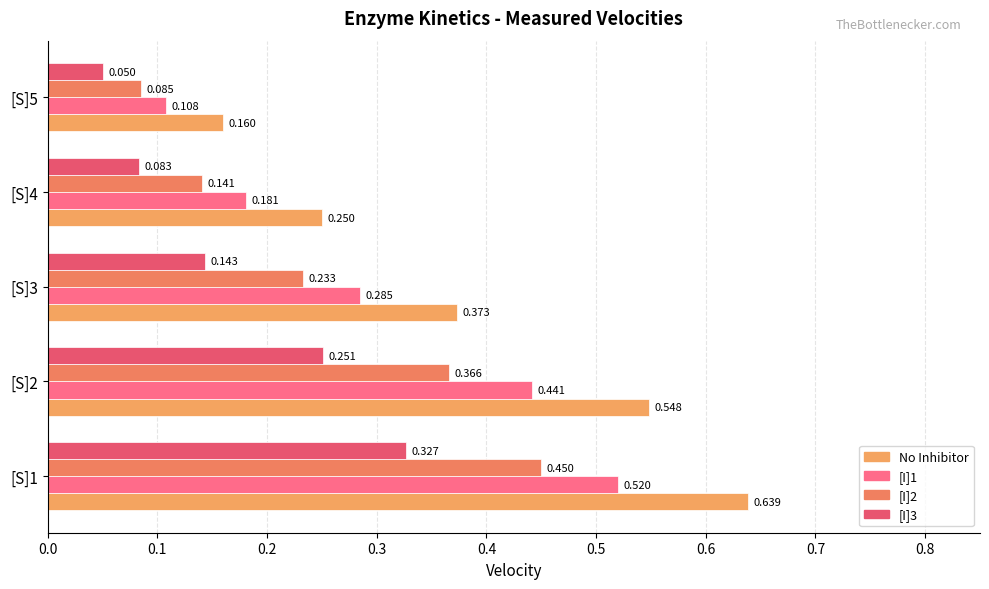

Reading left to right, what are all the values shown in this chart?

No Inhibitor: 0.6	0.5	0.4	0.2	0.2
[I]1: 0.5	0.4	0.3	0.2	0.1
[I]2: 0.5	0.4	0.2	0.1	0.1
[I]3: 0.3	0.3	0.1	0.1	0.1